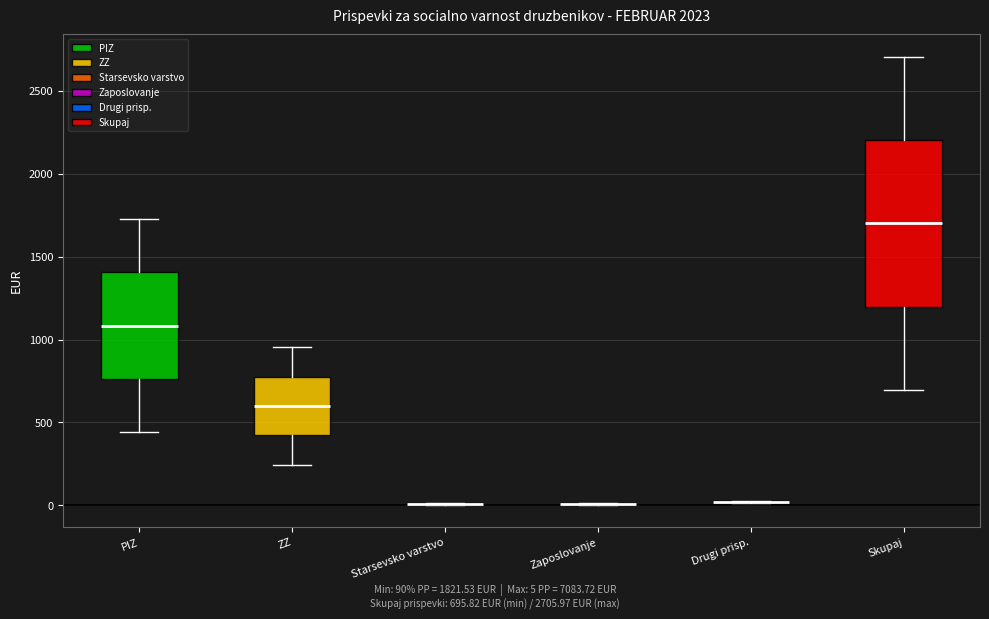

Which box is the tallest, from its lower edge to its upper edge?

Skupaj